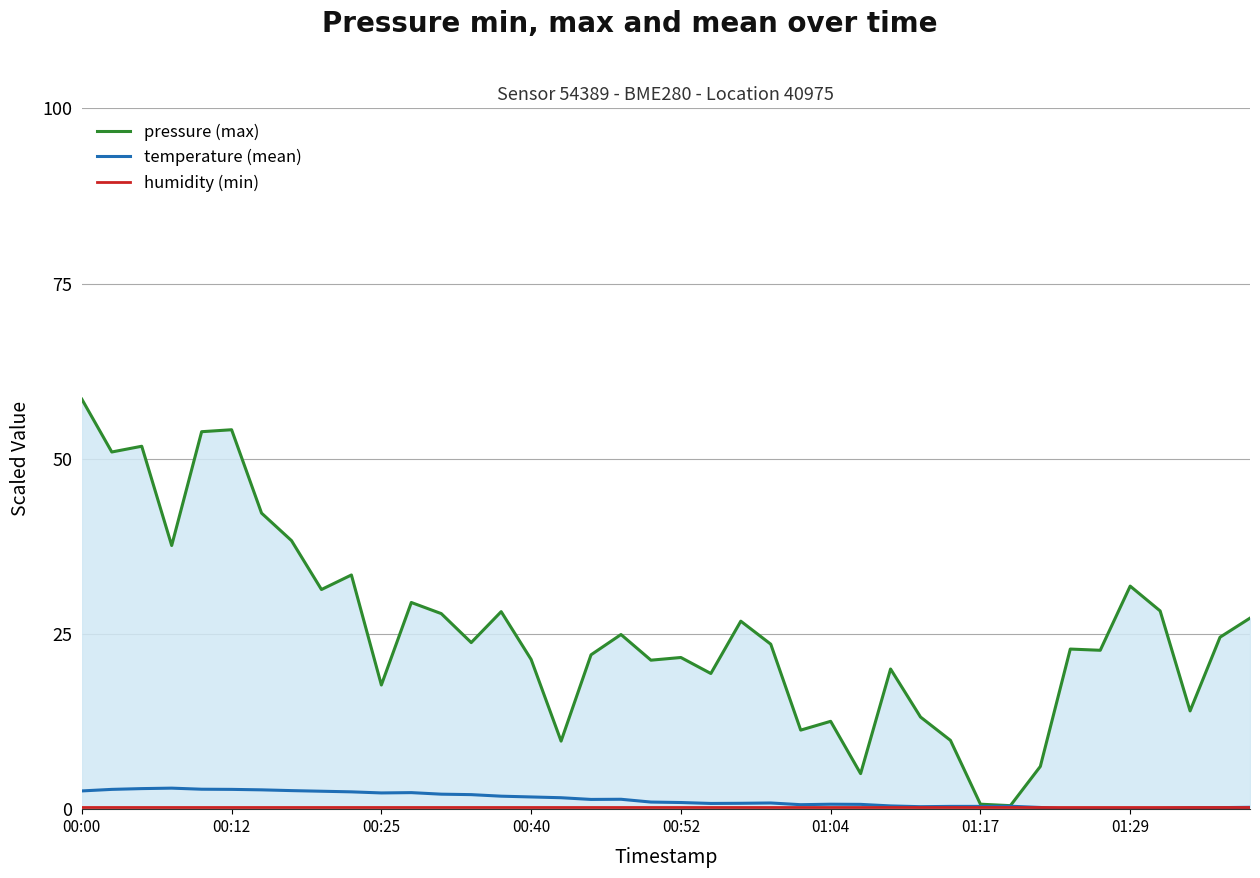

What is the maximum value for temperature (mean)?

3.0